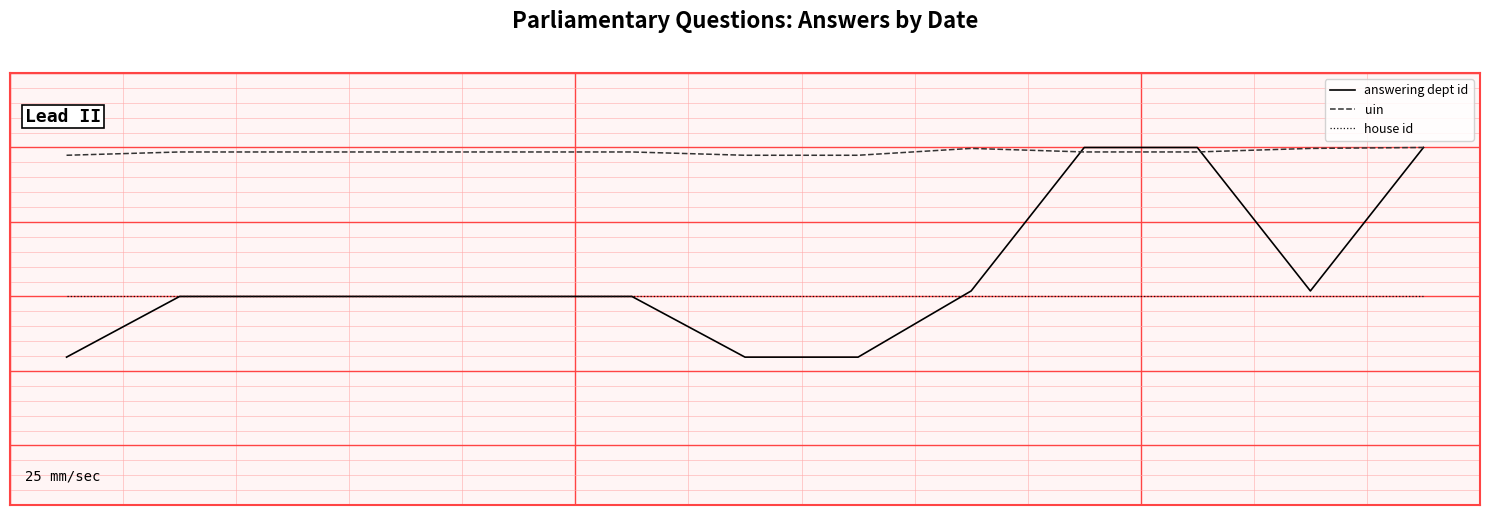

Is this an area chart (filled region under the line)?

No